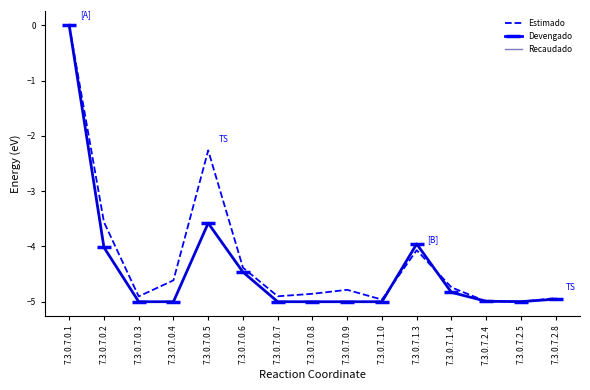

Does the chart display data point markers on the line(s)?

No